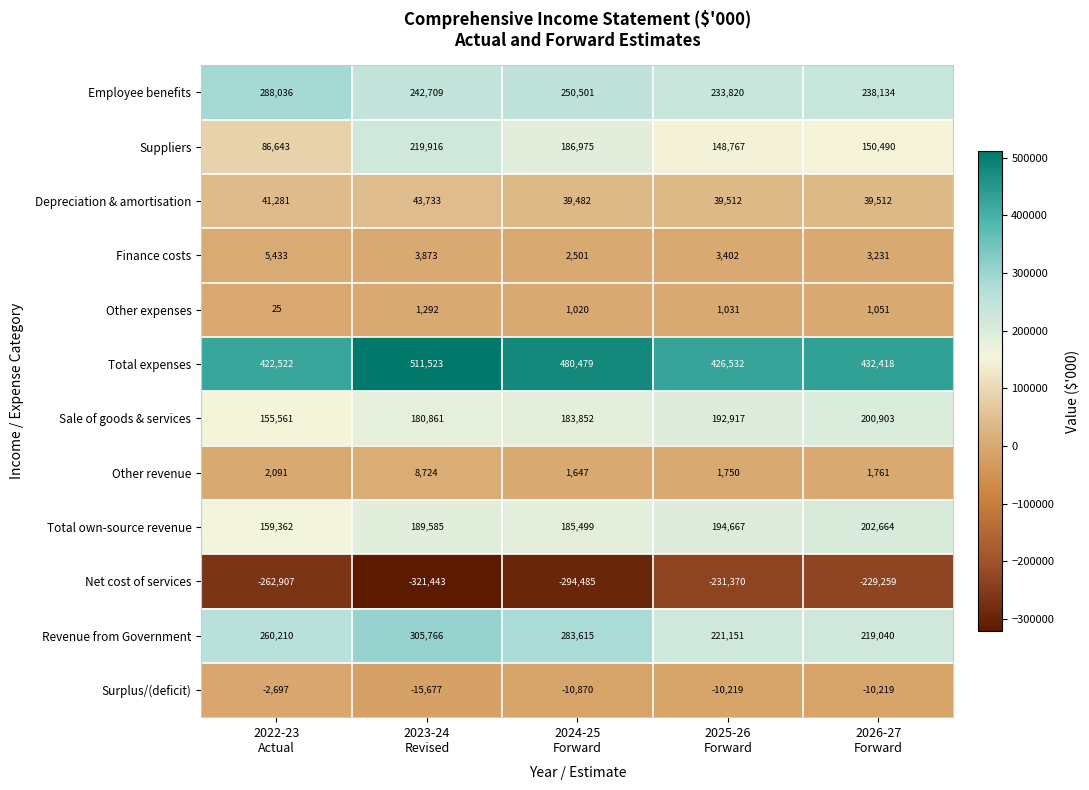

At how many categories does at least one series exceed 106865?

5